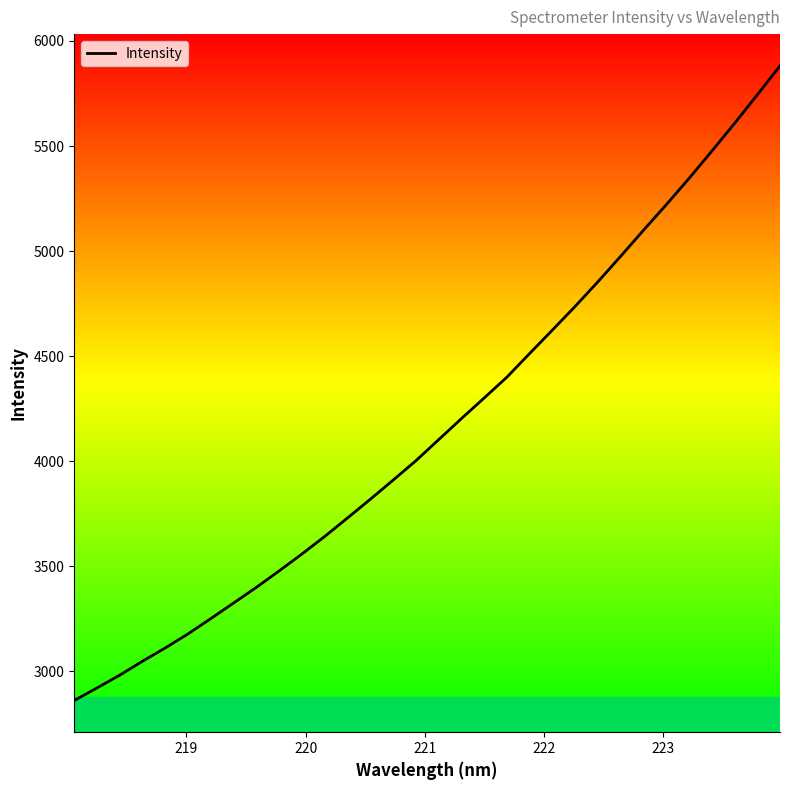

What is the minimum value shown in the chart?

2861.7